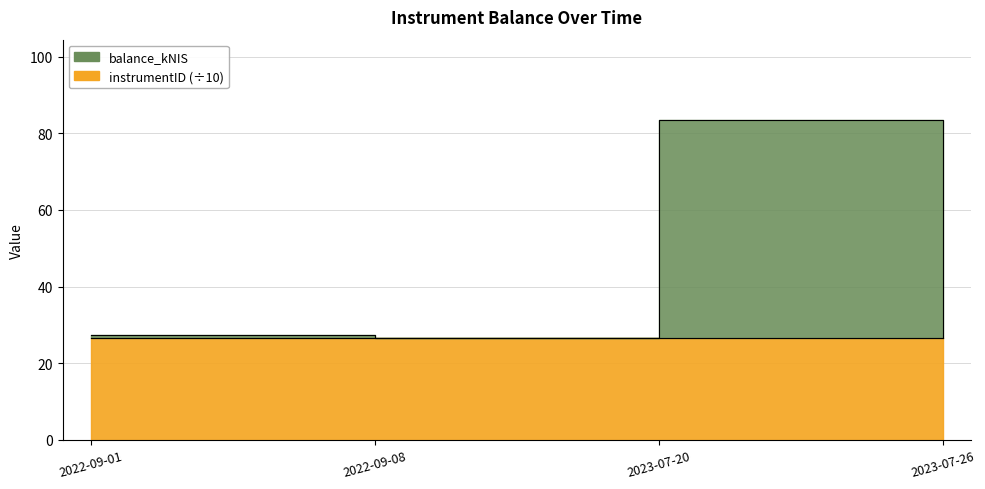

How many interior local valleys (lower than both neighbors) does the data have?

1